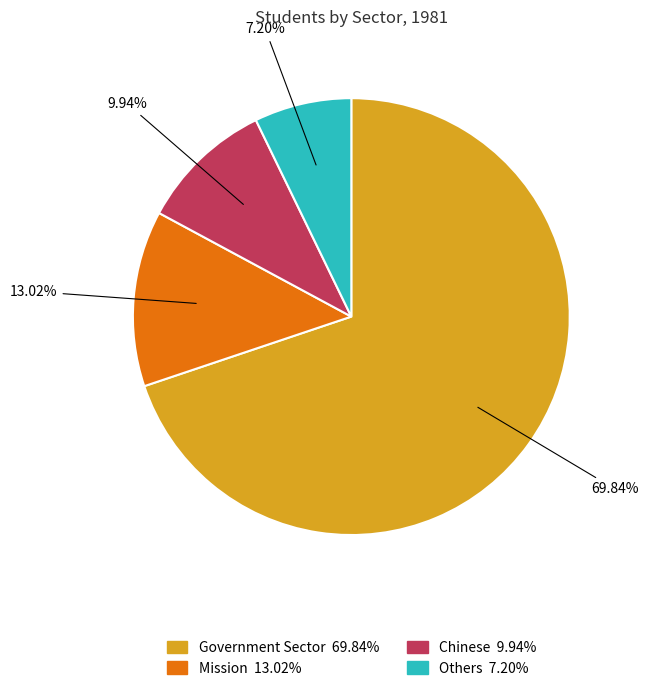

How much of the chart is everything except Mission?

87.0%